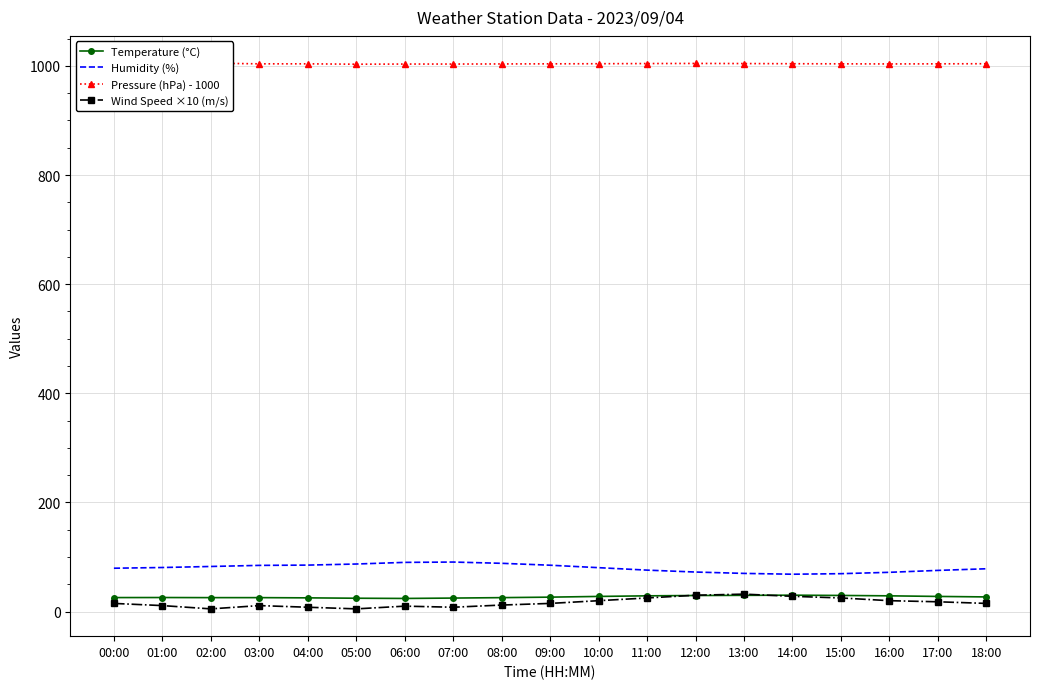

List the labels in order of Temperature (°C) value, largest first.

14:00, 13:00, 15:00, 12:00, 11:00, 16:00, 10:00, 17:00, 18:00, 09:00, 01:00, 00:00, 02:00, 03:00, 08:00, 04:00, 07:00, 05:00, 06:00